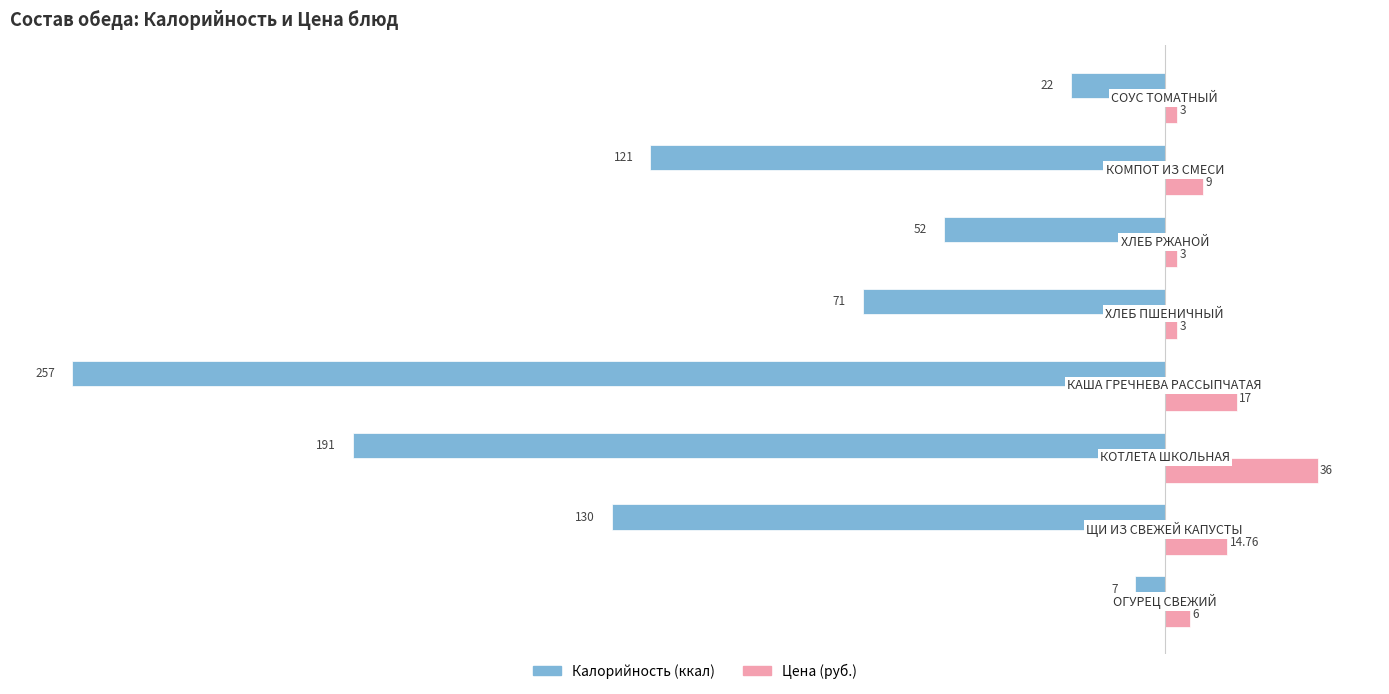

How many data points does each series have?

8